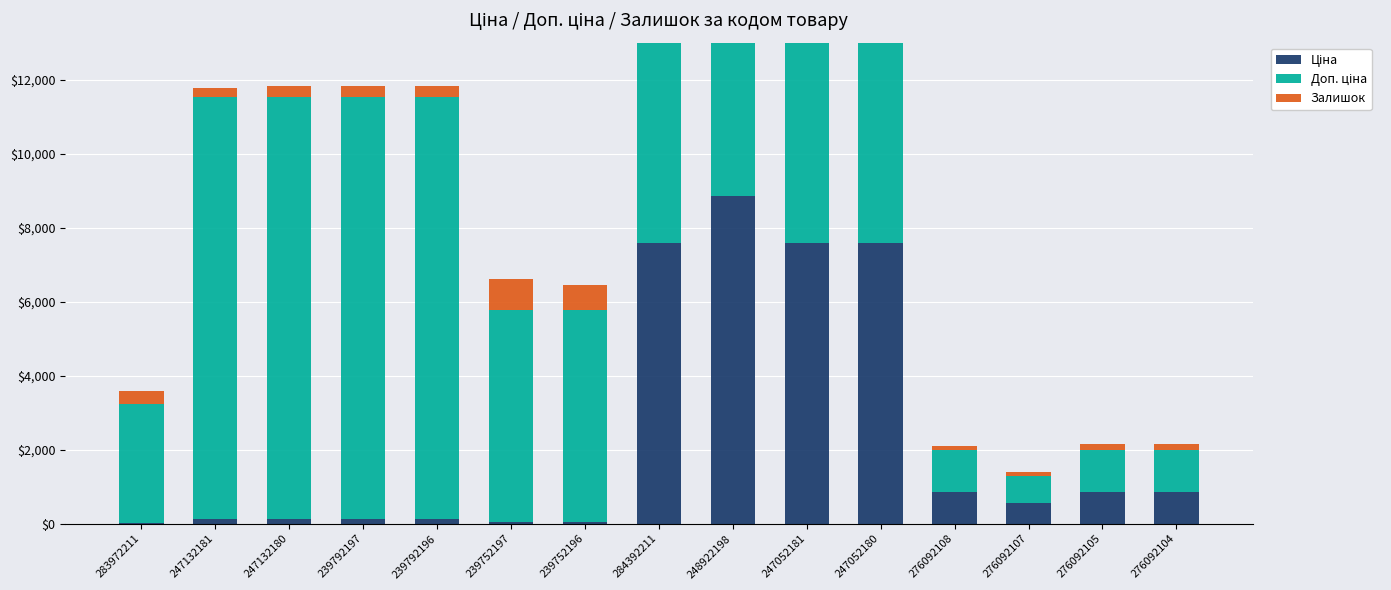

Which series has the widest spread of values?

Доп. ціна